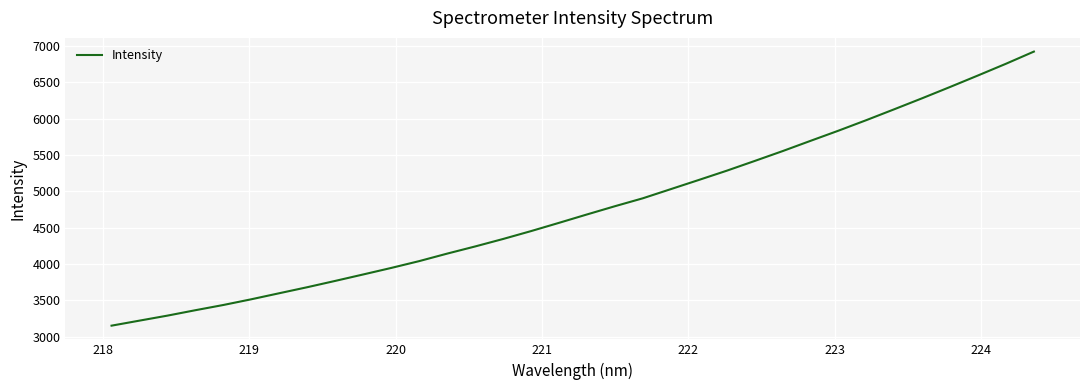

What is the difference between the second highest and minimum values?

3602.6